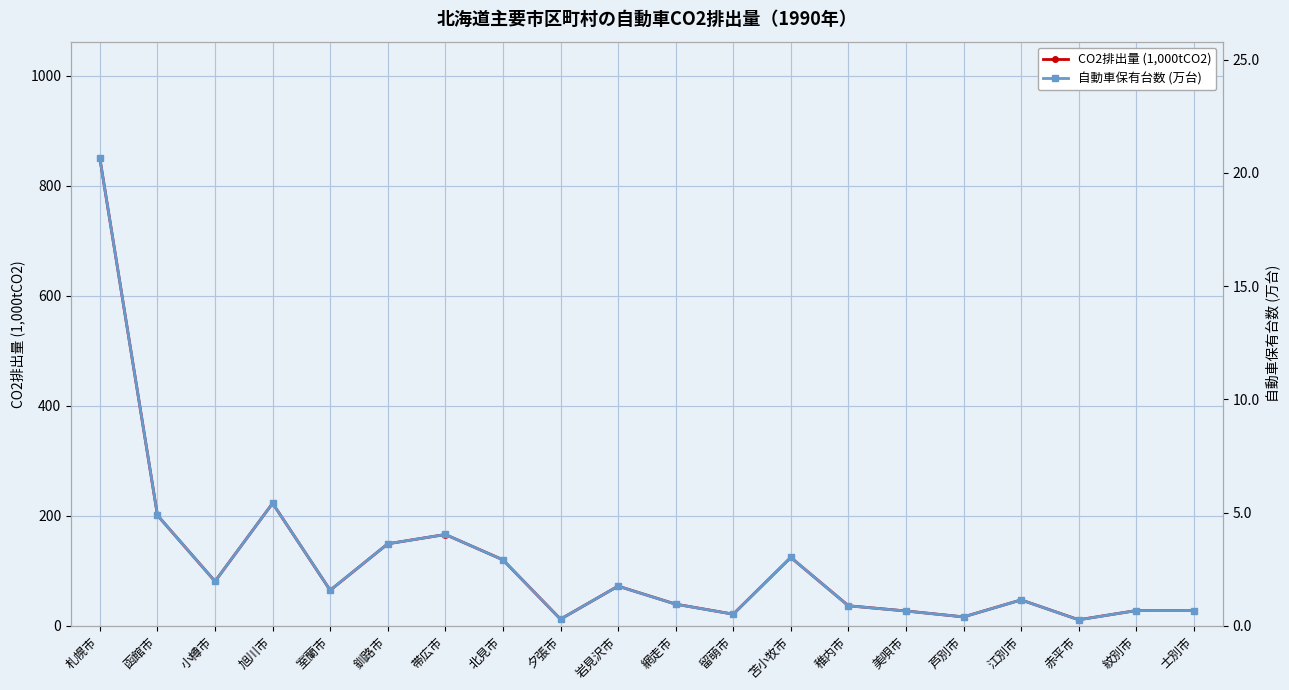

Which series changed the most between 函館市 and 芦別市?

CO2排出量 (1,000tCO2)